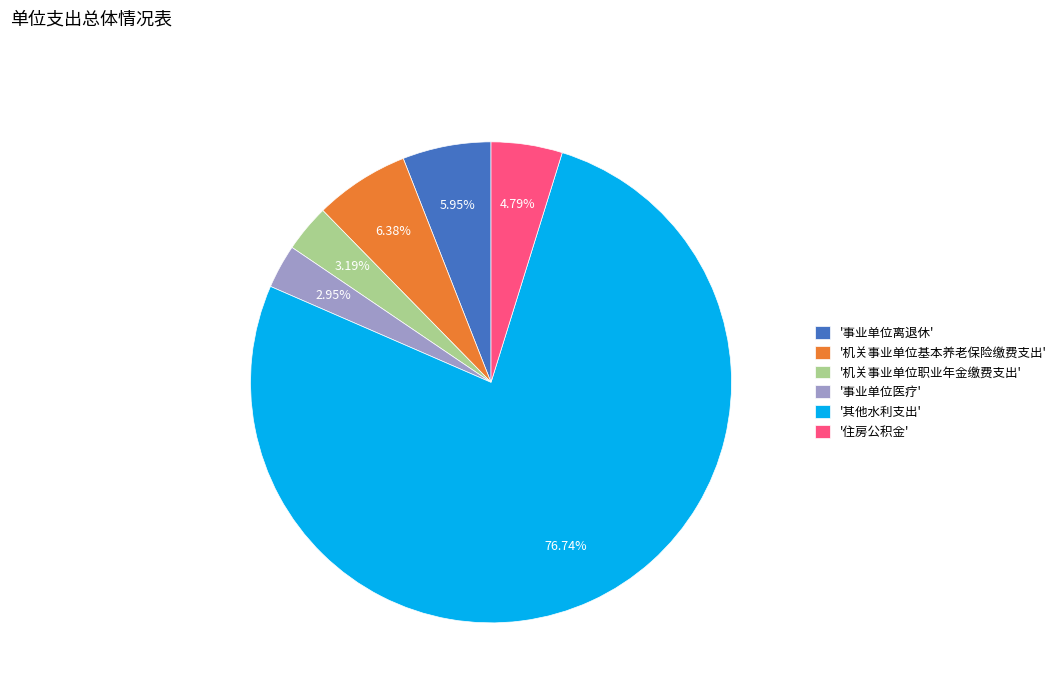

Is the sum of '机关事业单位基本养老保险缴费支出' and '机关事业单位职业年金缴费支出' greater than half?

No